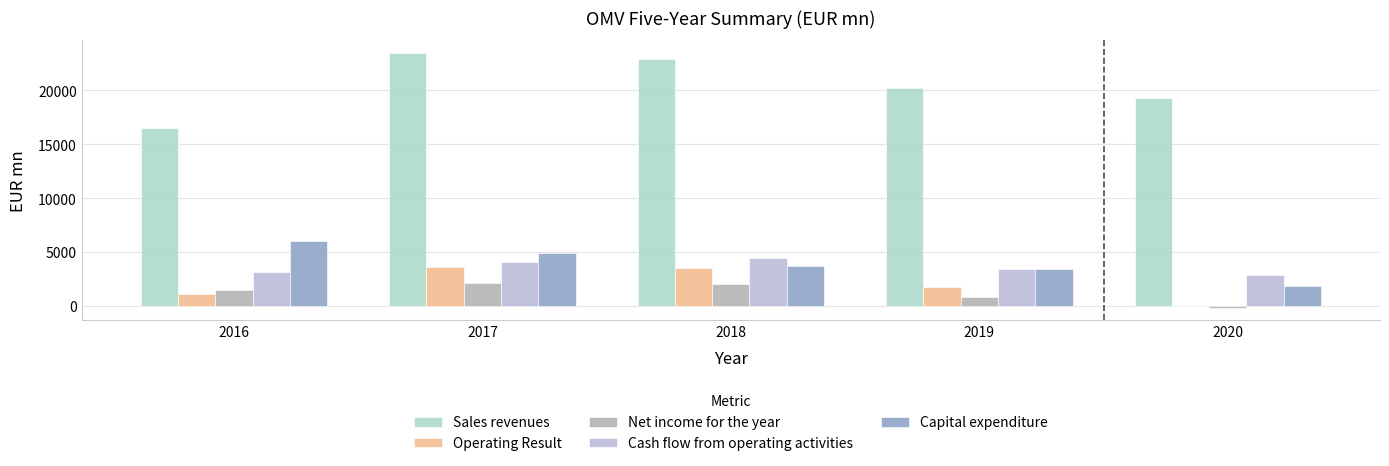

What is the difference between the highest and lowest values at 2018?

20937